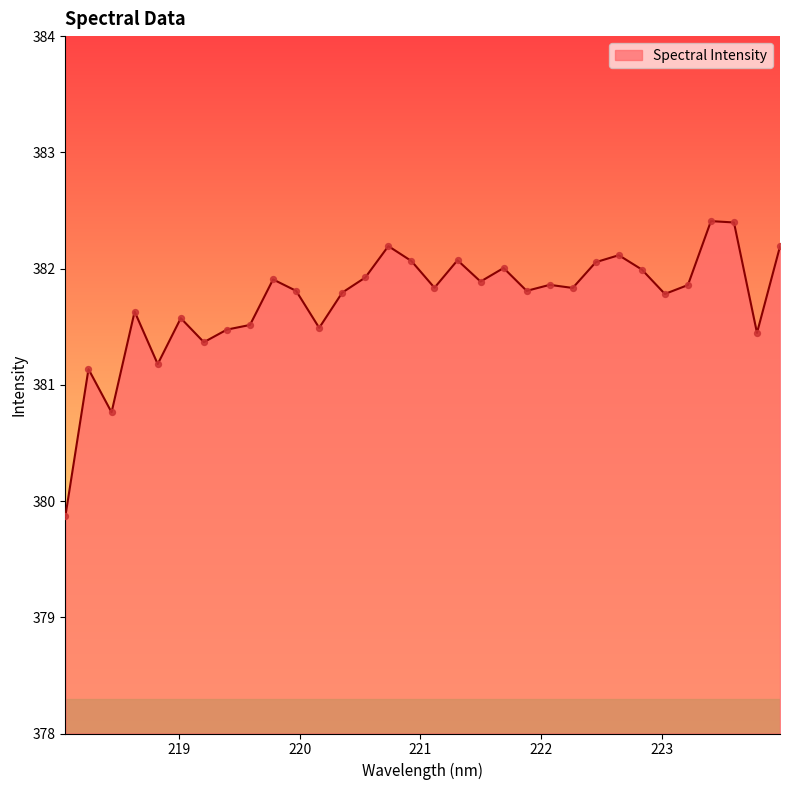

What is the greatest value displayed?

382.4